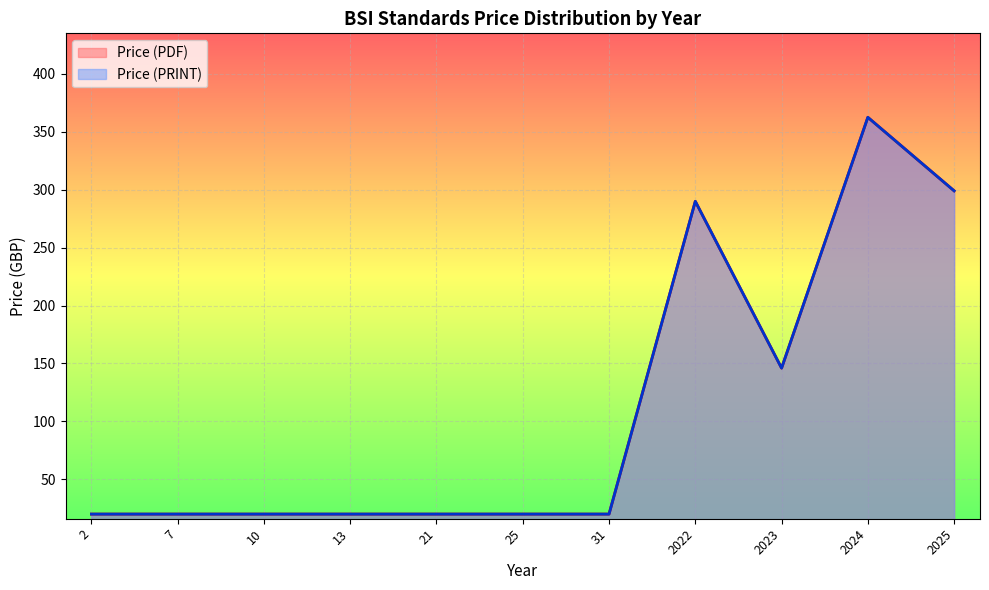

True or false: Price (PDF) and Price (PRINT) intersect in this chart.

False